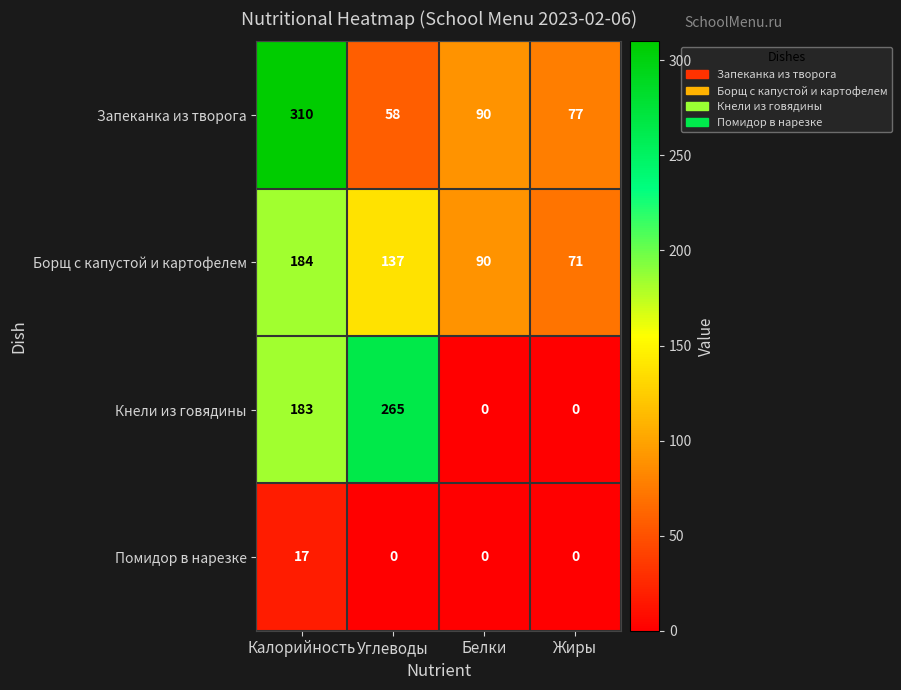

Which series has the widest spread of values?

Кнели из говядины